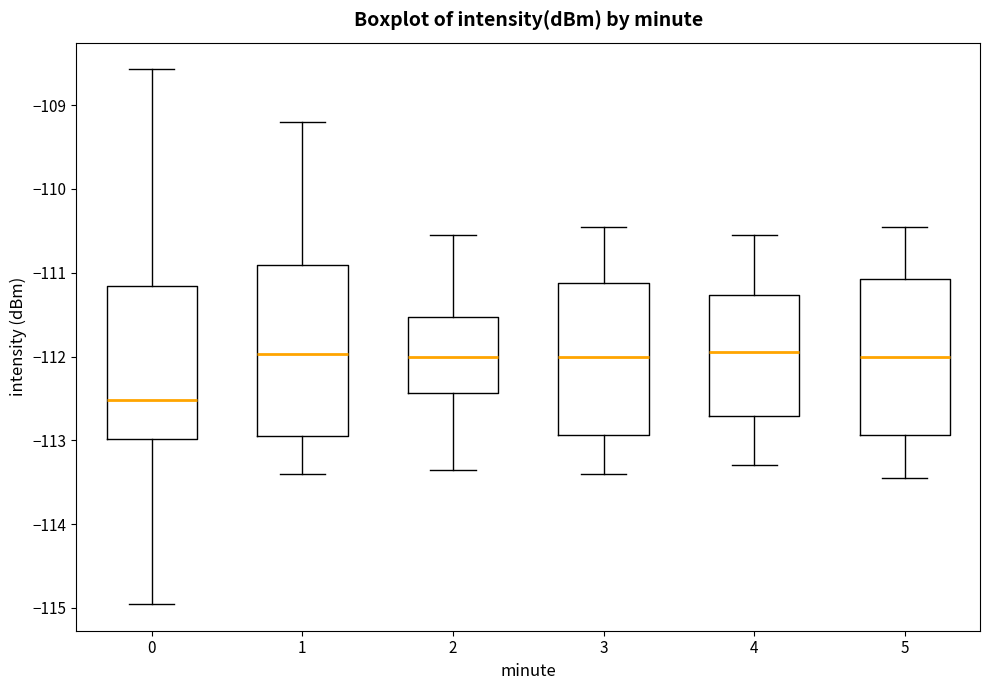

Reading left to right, transcribe this box plot: for each box, give where its median line is, the range the box spans, and where its two whiskers end, as read against the y-axis. The values are not printed on the chart, so give them approximately, as read against the axis.

0: median -112.5, box -113.0 to -111.2, whiskers -115.0 to -108.6
1: median -112.0, box -112.9 to -110.9, whiskers -113.4 to -109.2
2: median -112.0, box -112.4 to -111.5, whiskers -113.3 to -110.5
3: median -112.0, box -112.9 to -111.1, whiskers -113.4 to -110.4
4: median -111.9, box -112.7 to -111.3, whiskers -113.3 to -110.5
5: median -112.0, box -112.9 to -111.1, whiskers -113.4 to -110.4